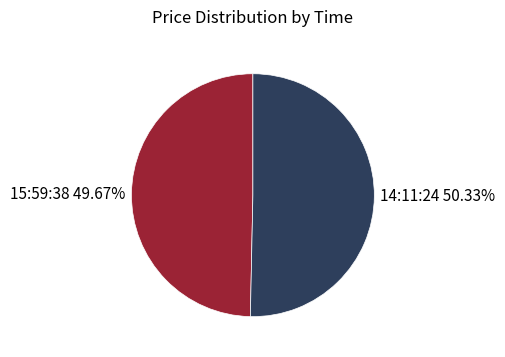

True or false: 15:59:38 accounts for 55% of the total.

False